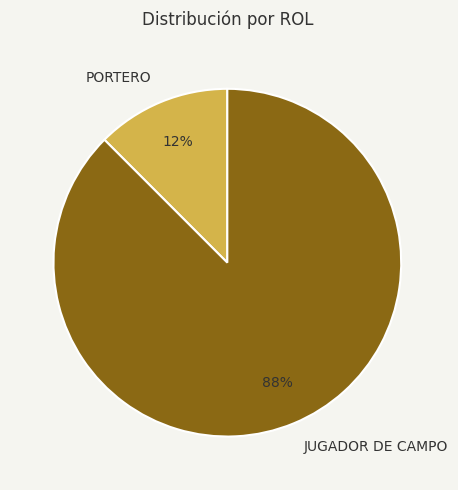

Is the sum of JUGADOR DE CAMPO and PORTERO greater than half?

Yes